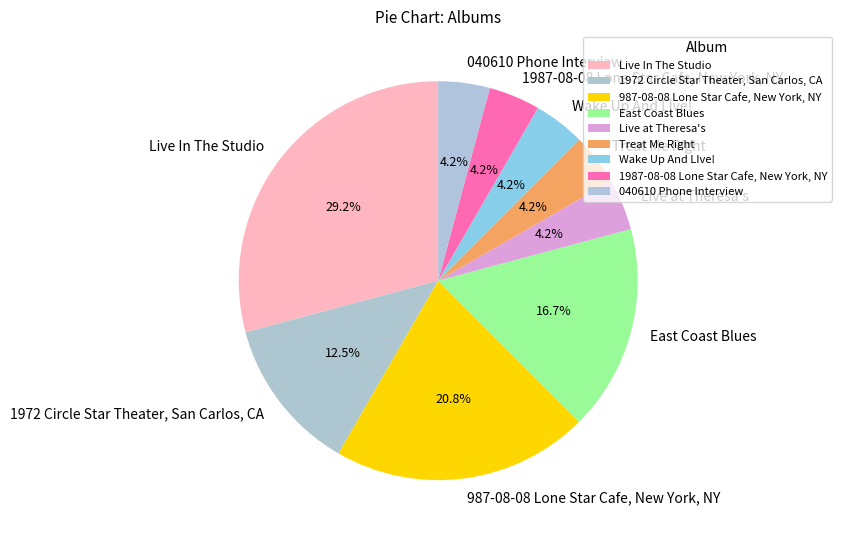

Is there any slice that represents more than half of the pie?

No